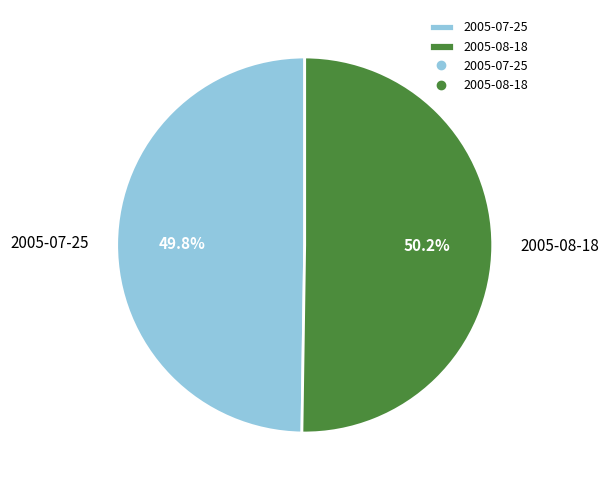

To the nearest percent, what percentage of the pie is 2005-08-18?

50%